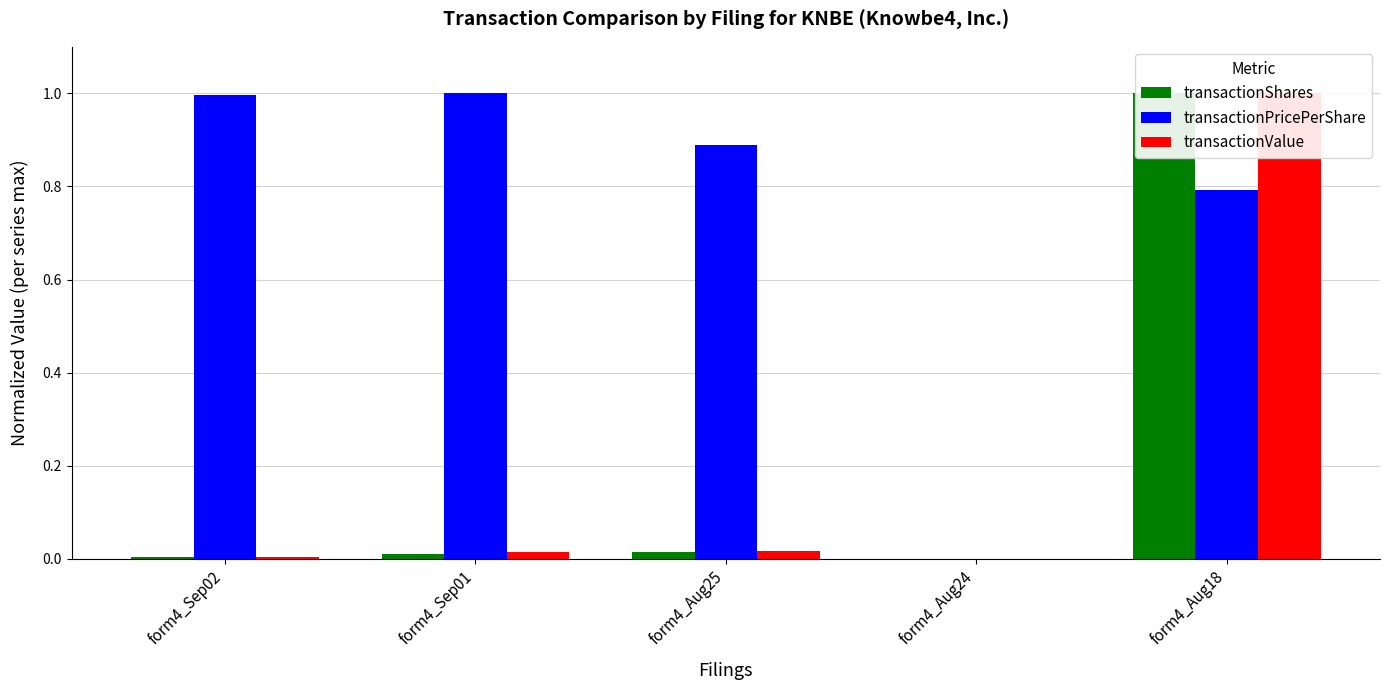

Reading left to right, extract all data points from this chart.

transactionShares: form4_Sep02=0.0	form4_Sep01=0.0	form4_Aug25=0.0	form4_Aug24=0.0	form4_Aug18=1.0
transactionPricePerShare: form4_Sep02=1.0	form4_Sep01=1.0	form4_Aug25=0.9	form4_Aug24=0.0	form4_Aug18=0.8
transactionValue: form4_Sep02=0.0	form4_Sep01=0.0	form4_Aug25=0.0	form4_Aug24=0.0	form4_Aug18=1.0